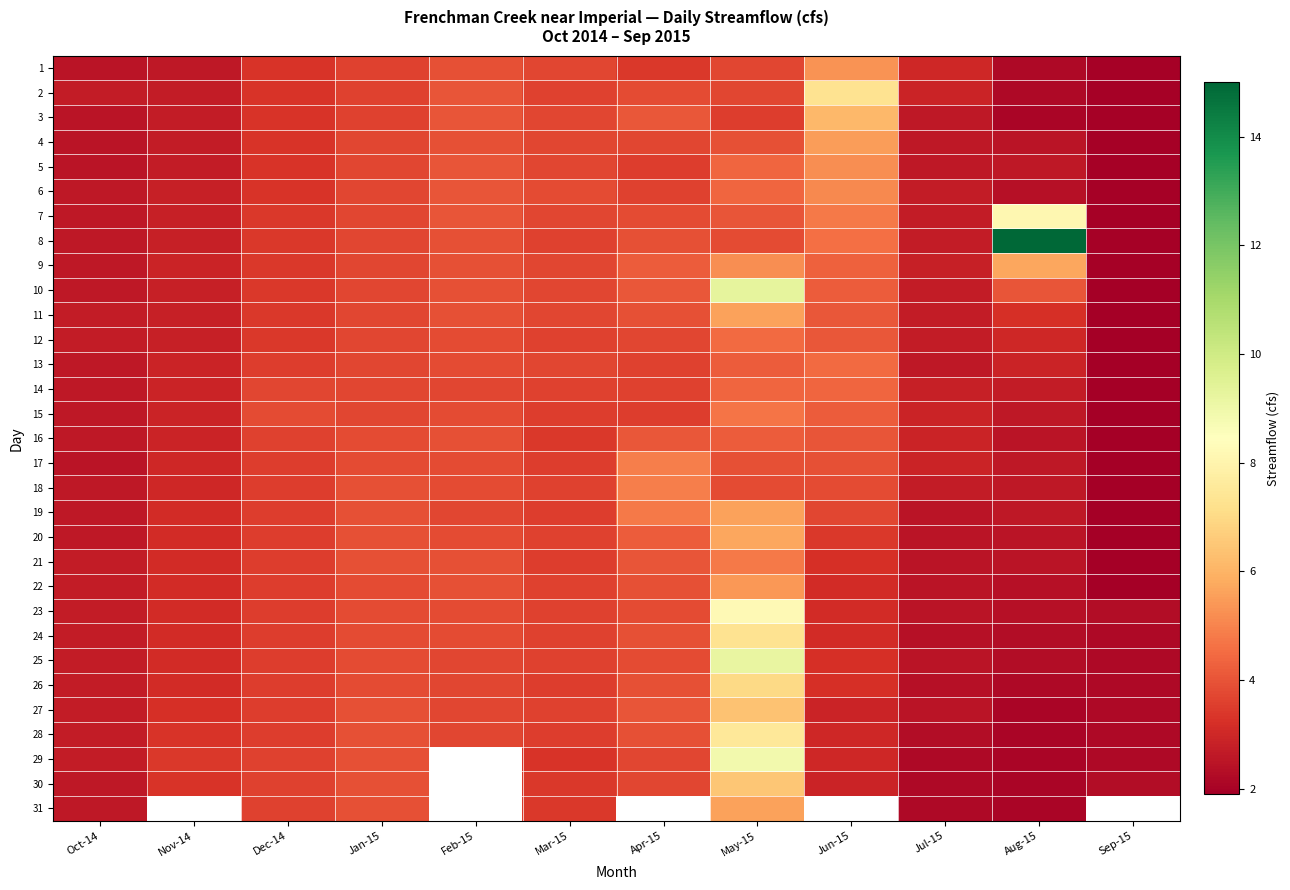

How many data points in 11 are above 3?

8